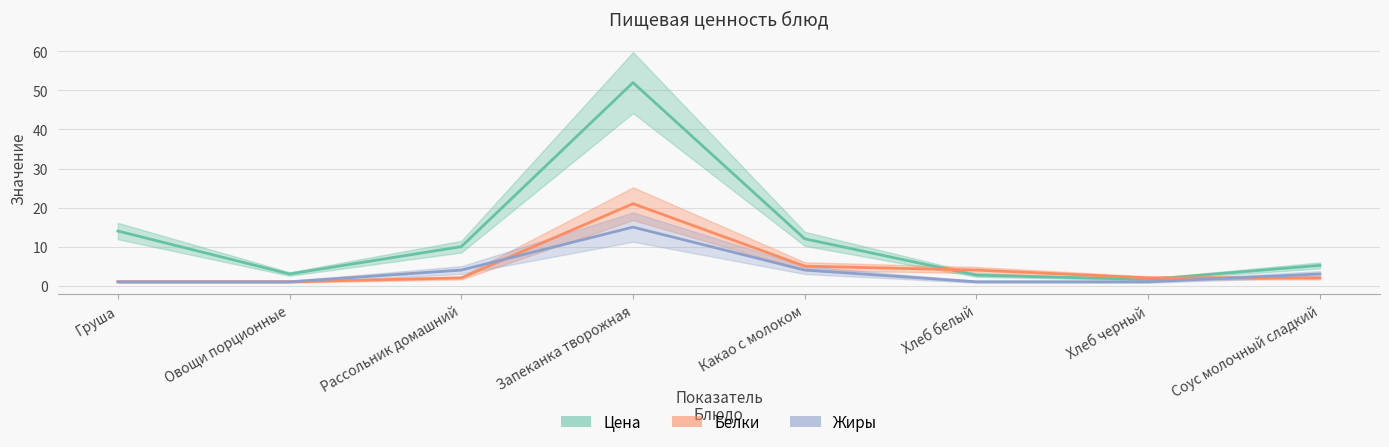

How many times do Жиры and Белки cross each other?

2